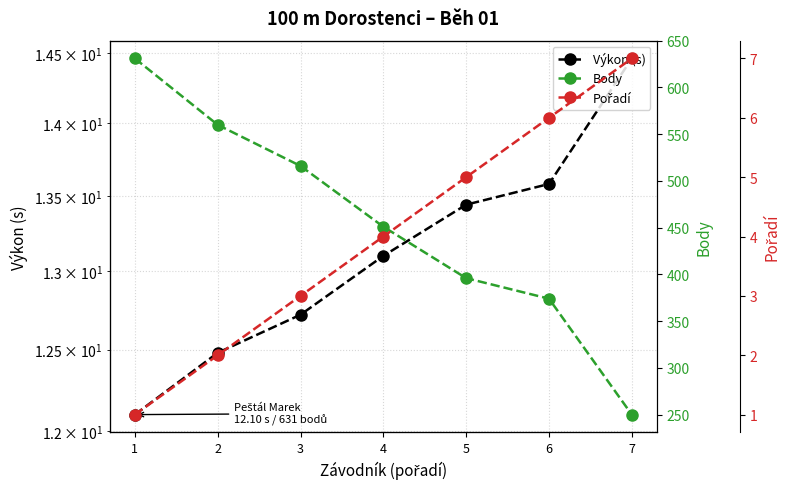

How many lines are shown in the chart?

3